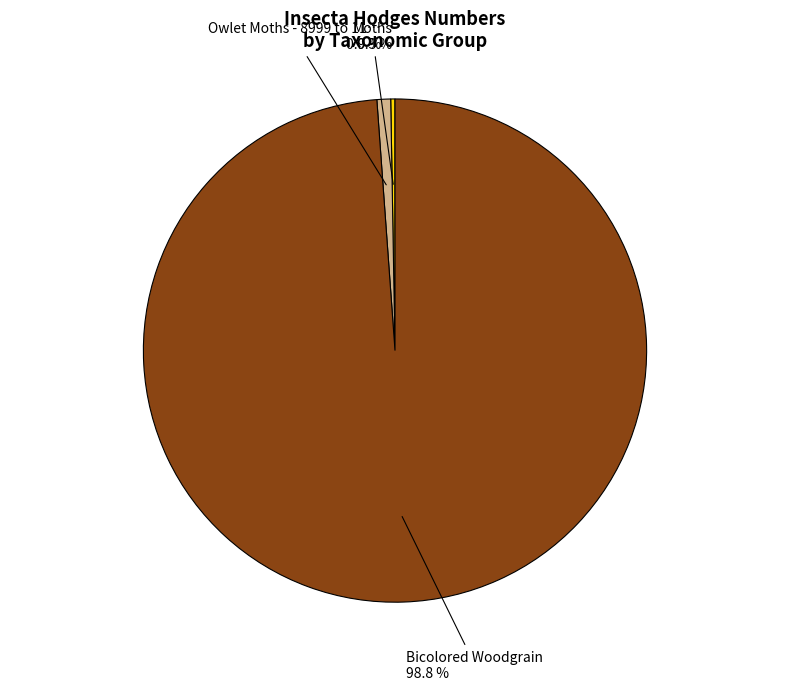

What is the majority slice?

Bicolored Woodgrain